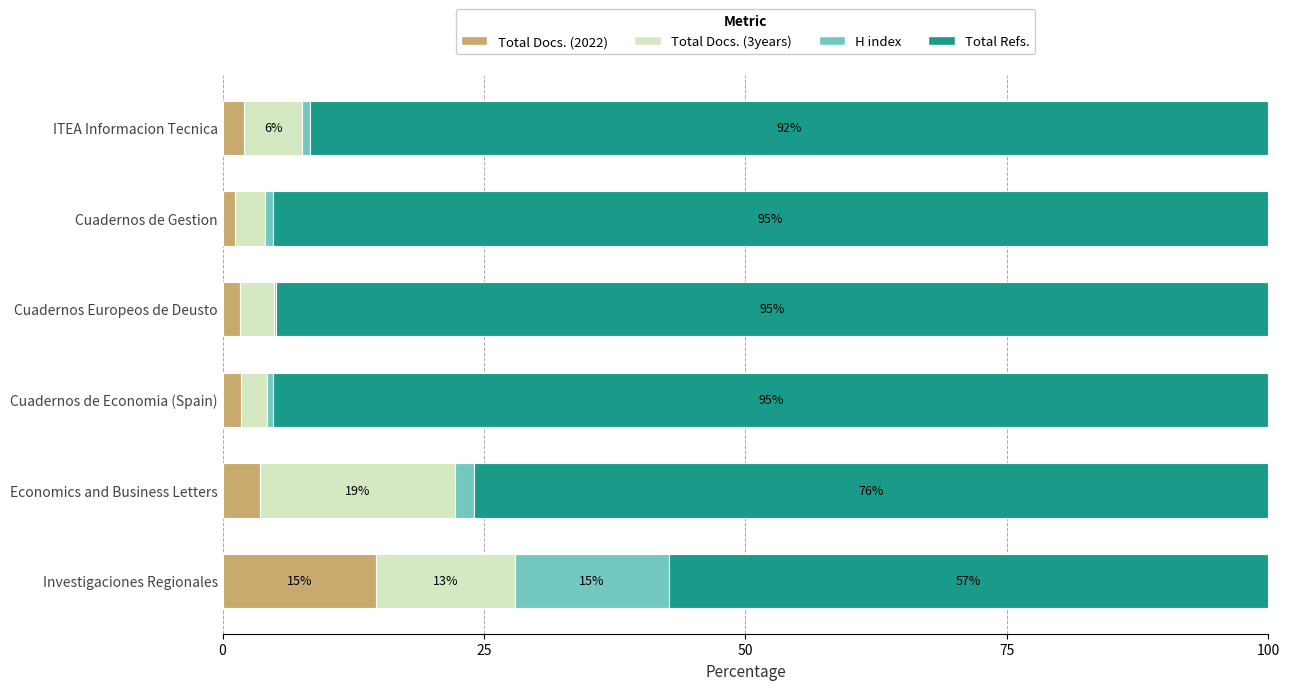

What are all the series names shown in the legend?

Total Docs. (2022), Total Docs. (3years), H index, Total Refs.